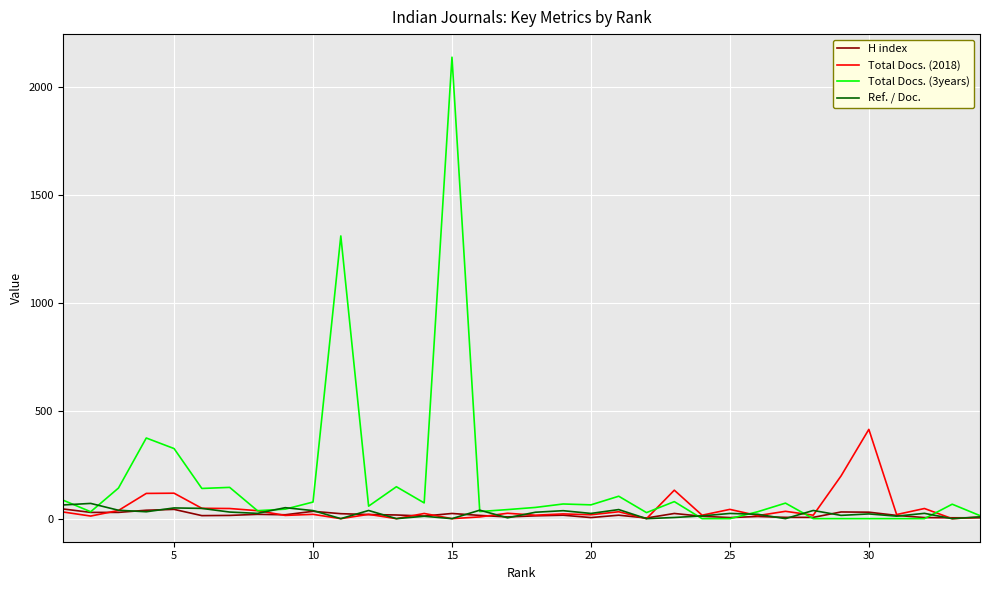

What is the difference between the second highest and second lowest values in the Total Docs. (2018) series?

198.0